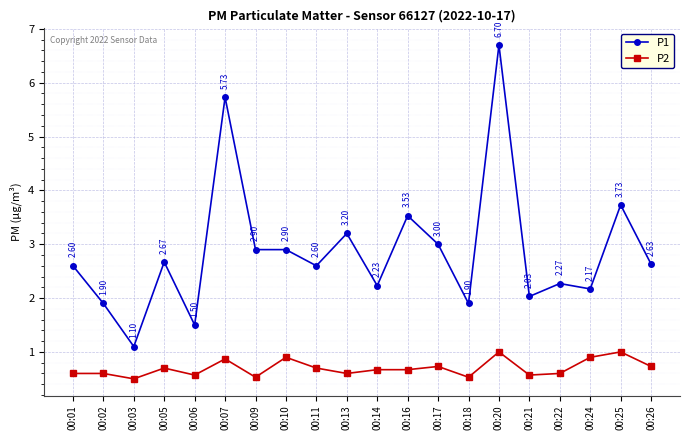

Rank the series by their maximum value, from lowest to highest.

P2, P1